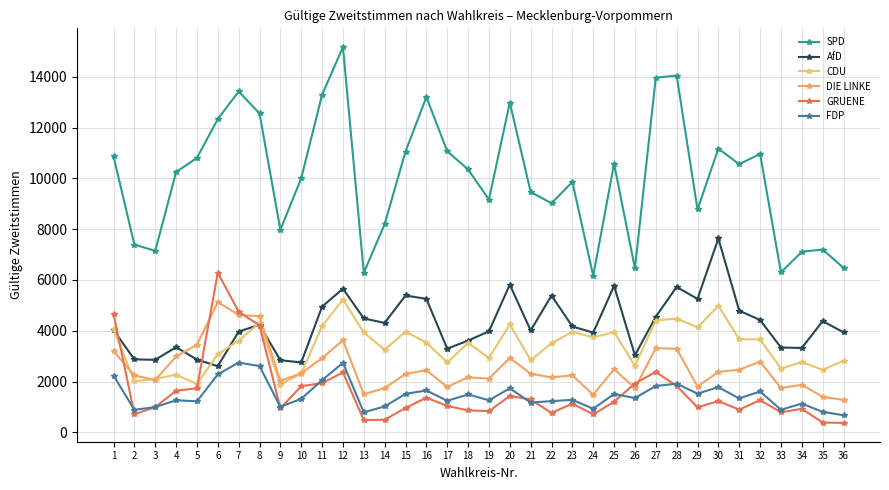

How many categories are shown in the chart?

36